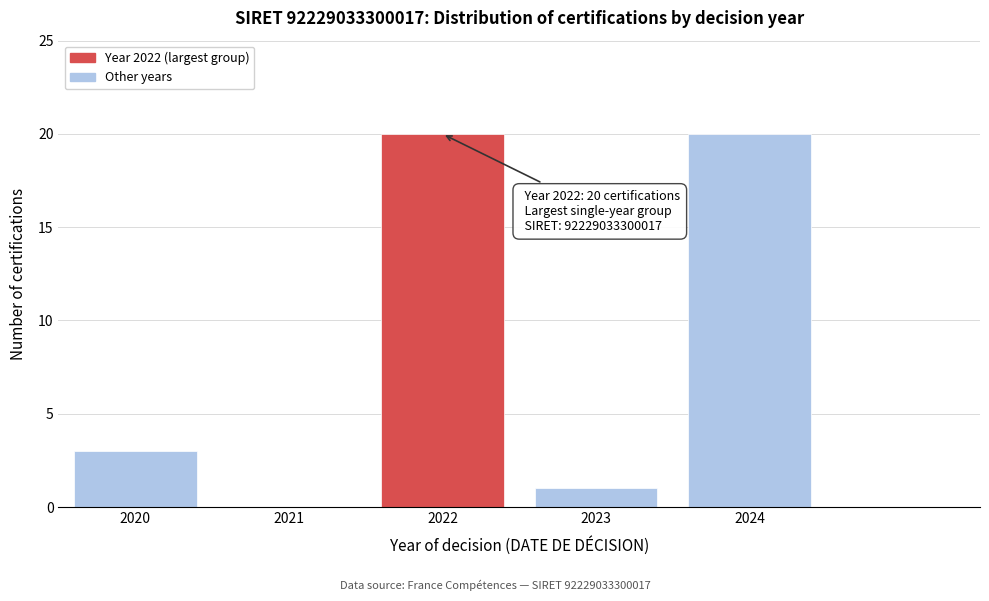

Reading left to right, extract all data points from this chart.

2020=3	2021=0	2022=20	2023=1	2024=20